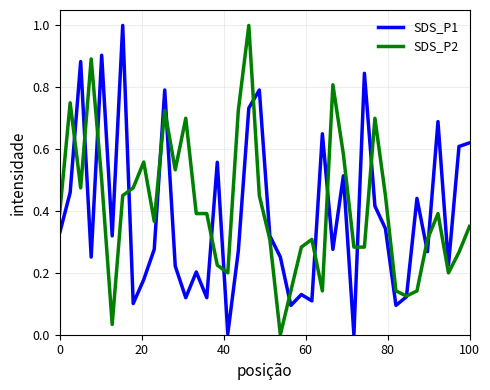

What is the maximum value for SDS_P1?

1.0